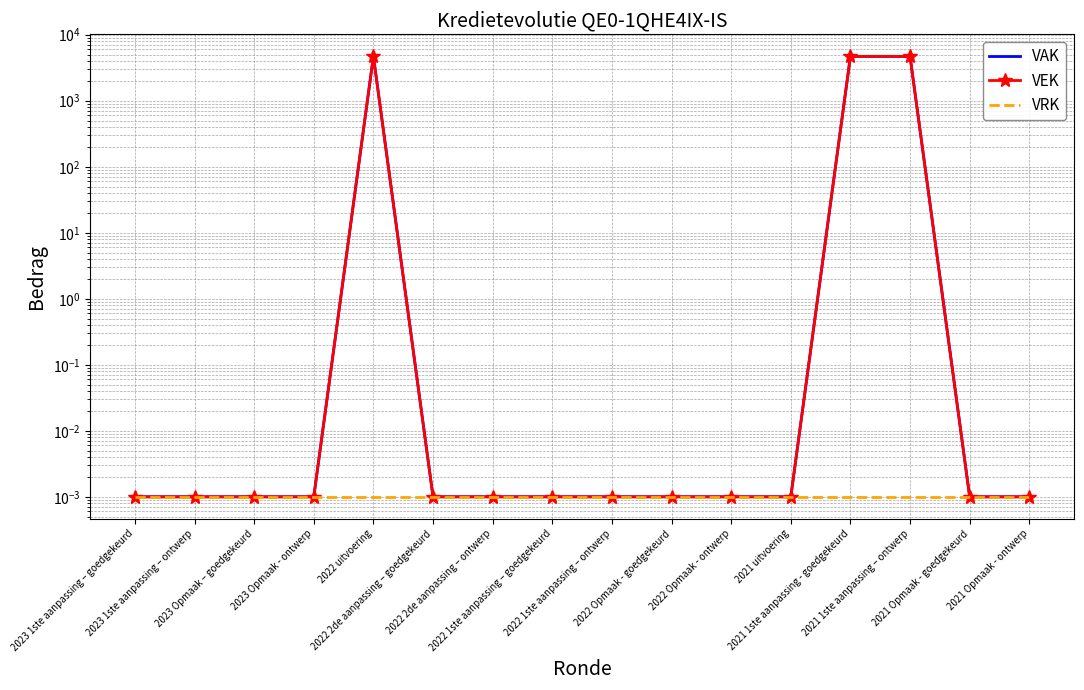

Which series has the largest range (max minus min)?

VAK